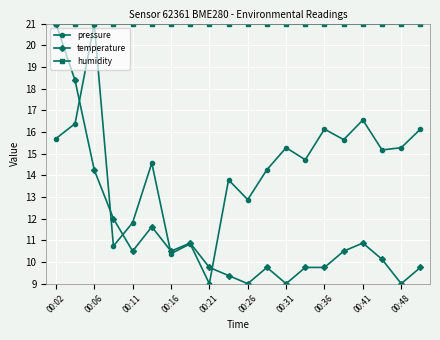

How many interior local peaks does the pressure series have?

7